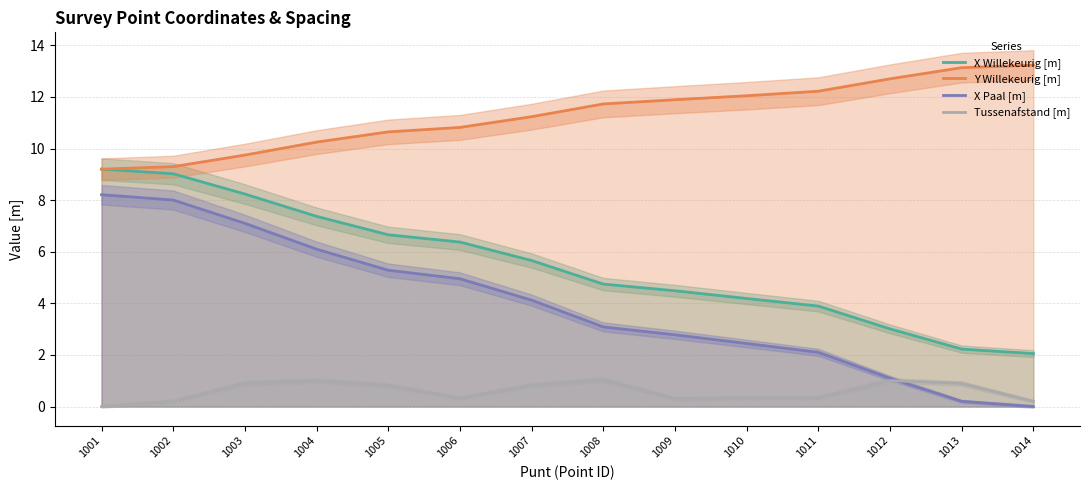

Where is the first local minimum for Tussenafstand [m]?

1006